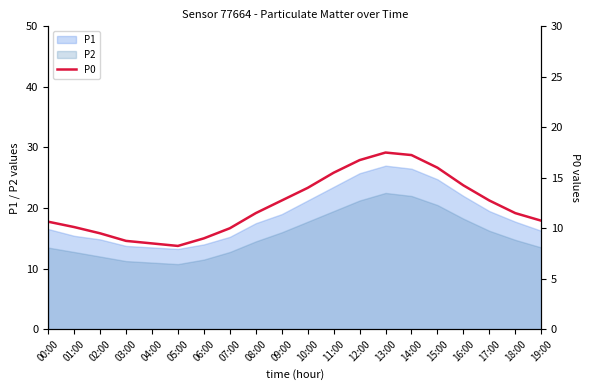

Approximately how many times larger is the value at 09:00 compared to 05:00?

1.5